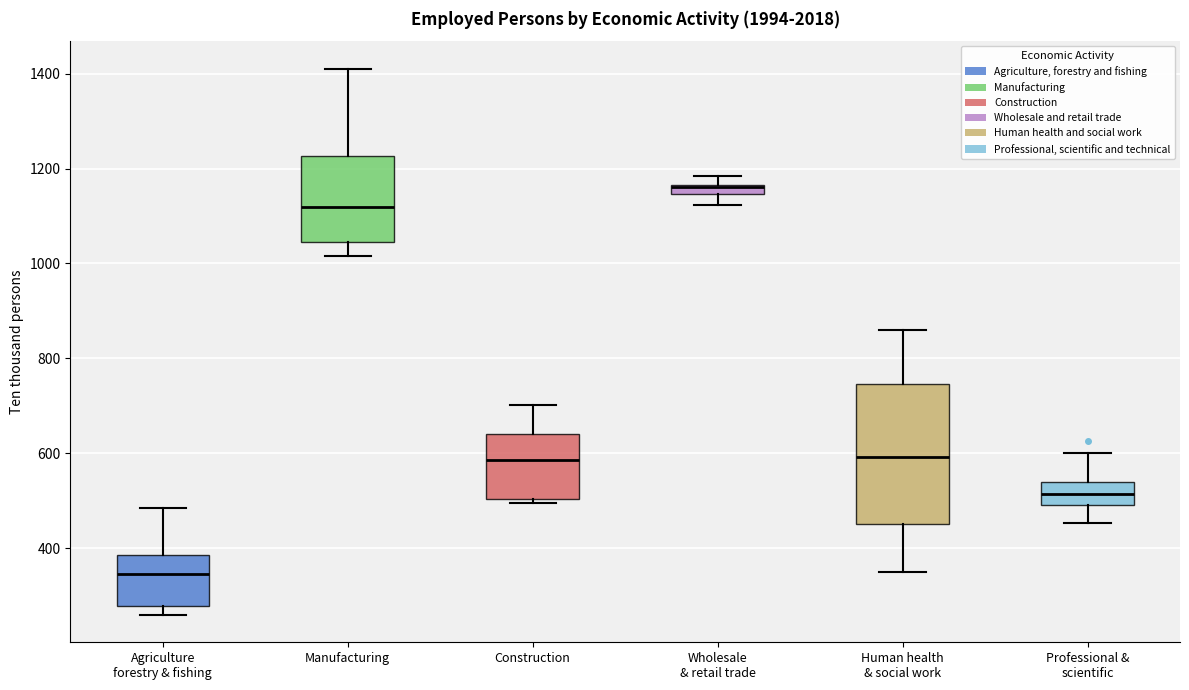

Which box is the tallest, from its lower edge to its upper edge?

Human health & social work